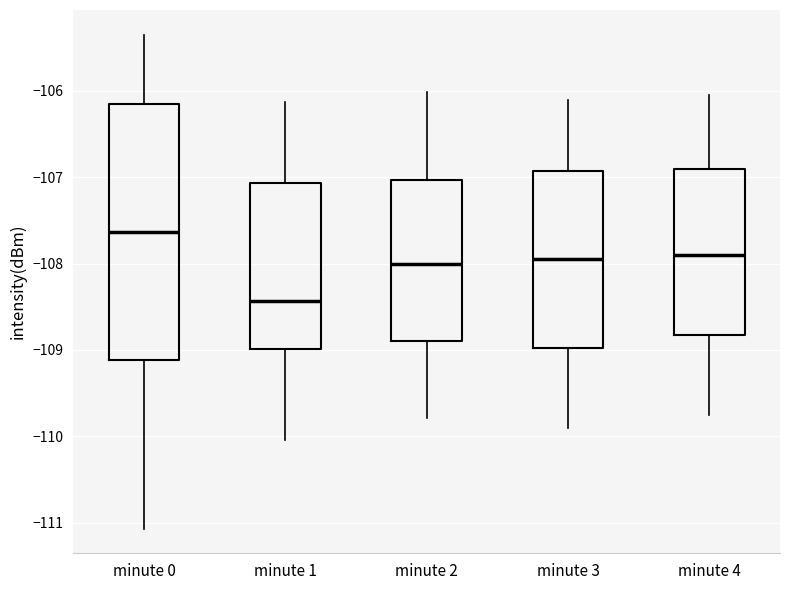

Where does the lower whisker of the box for minute 2 end on the y-axis? The values are not printed on the chart, so give them approximately, as read against the axis.

-109.8